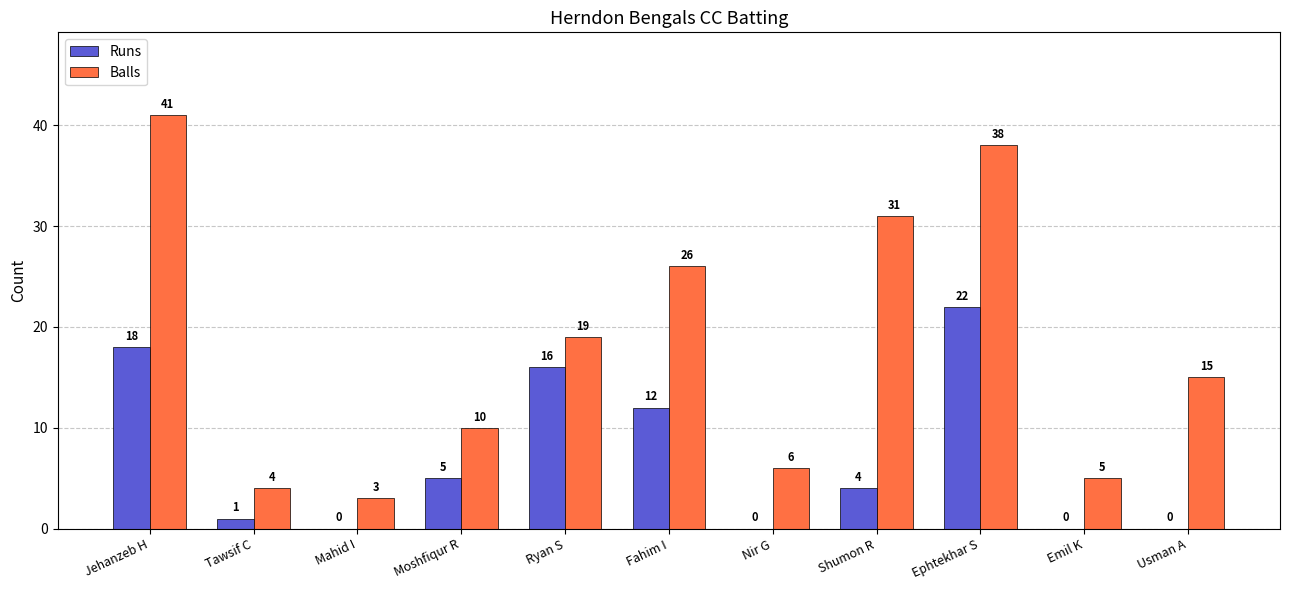

Which series changed the most between Shumon R and Ephtekhar S?

Runs